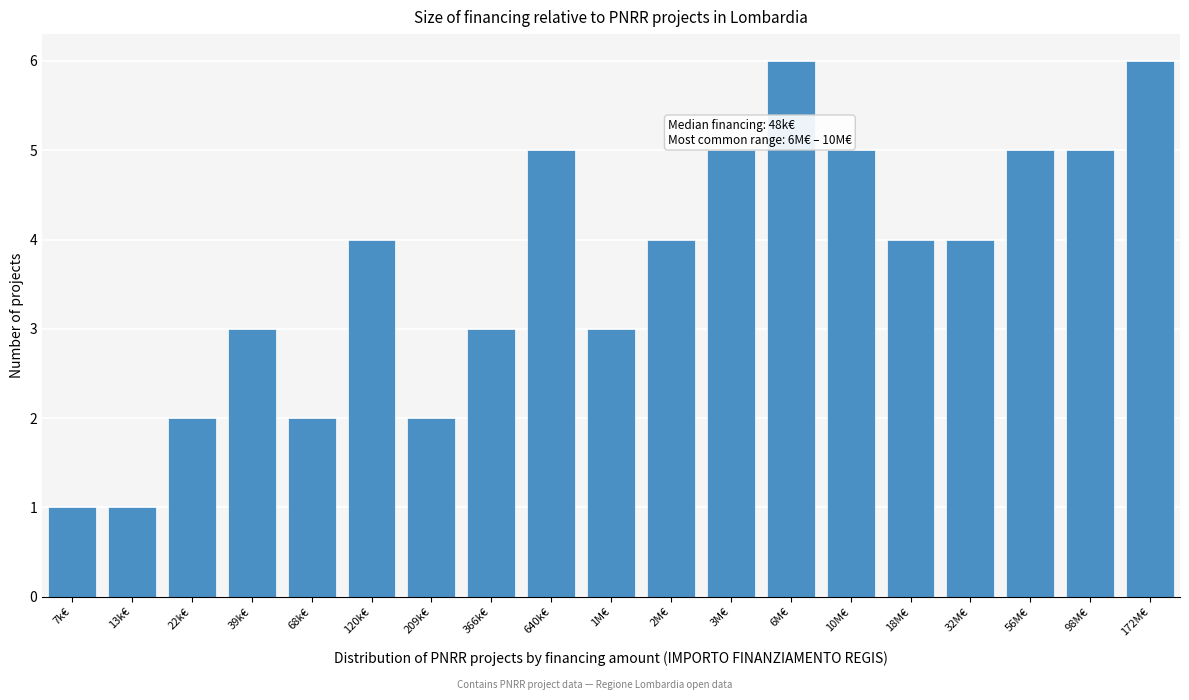

Reading left to right, what are all the values shown in this chart?

7k€=1	13k€=1	22k€=2	39k€=3	68k€=2	120k€=4	209k€=2	366k€=3	640k€=5	1M€=3	2M€=4	3M€=5	6M€=6	10M€=5	18M€=4	32M€=4	56M€=5	98M€=5	172M€=6